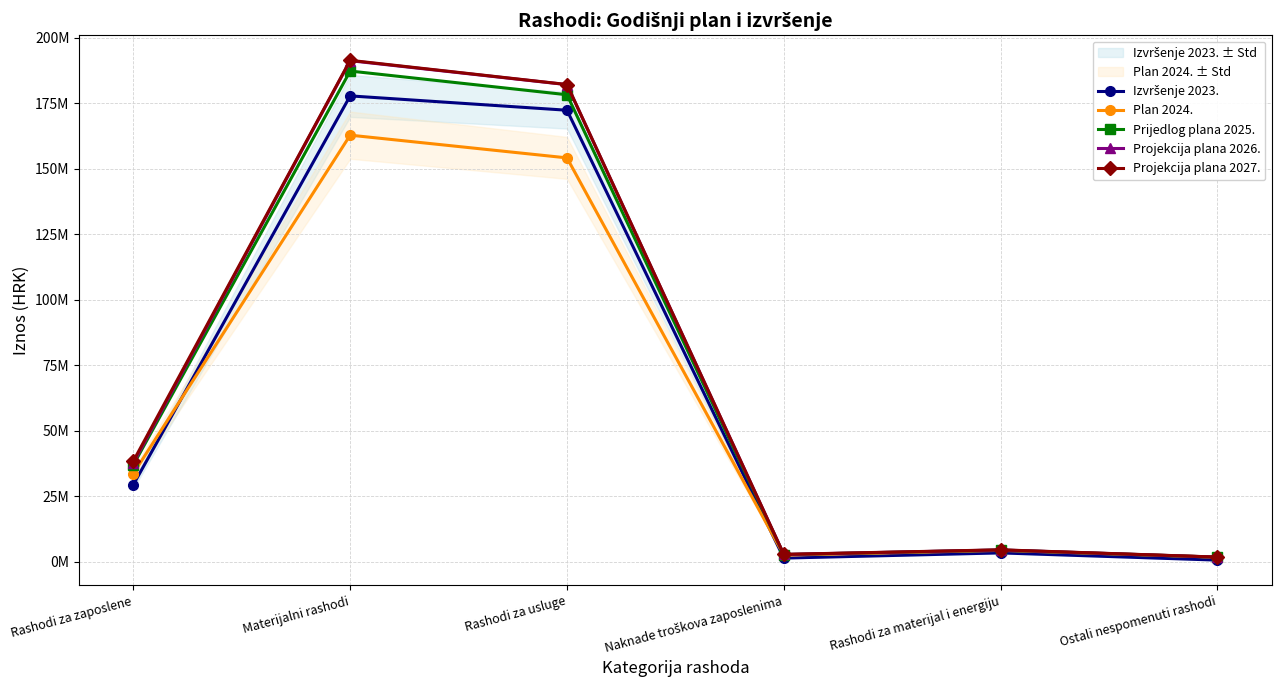

What is the total value across all series at Materijalni rashodi?

910491218.3